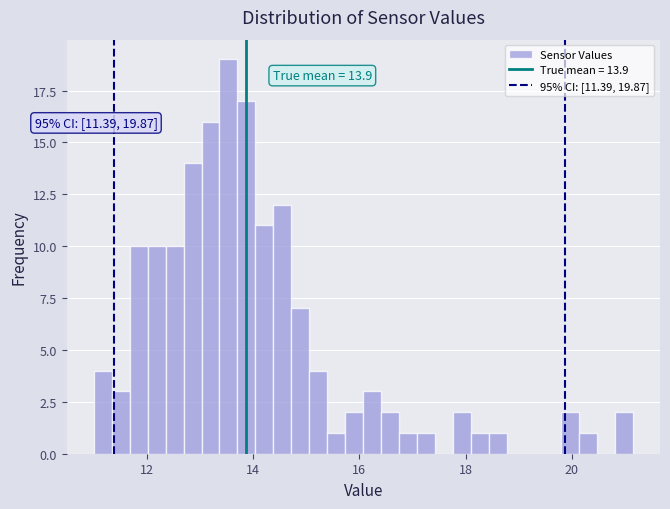

Around what value on the x-axis is the tallest bar? Give the approximate position of its centre, as read against the axis.

13.6